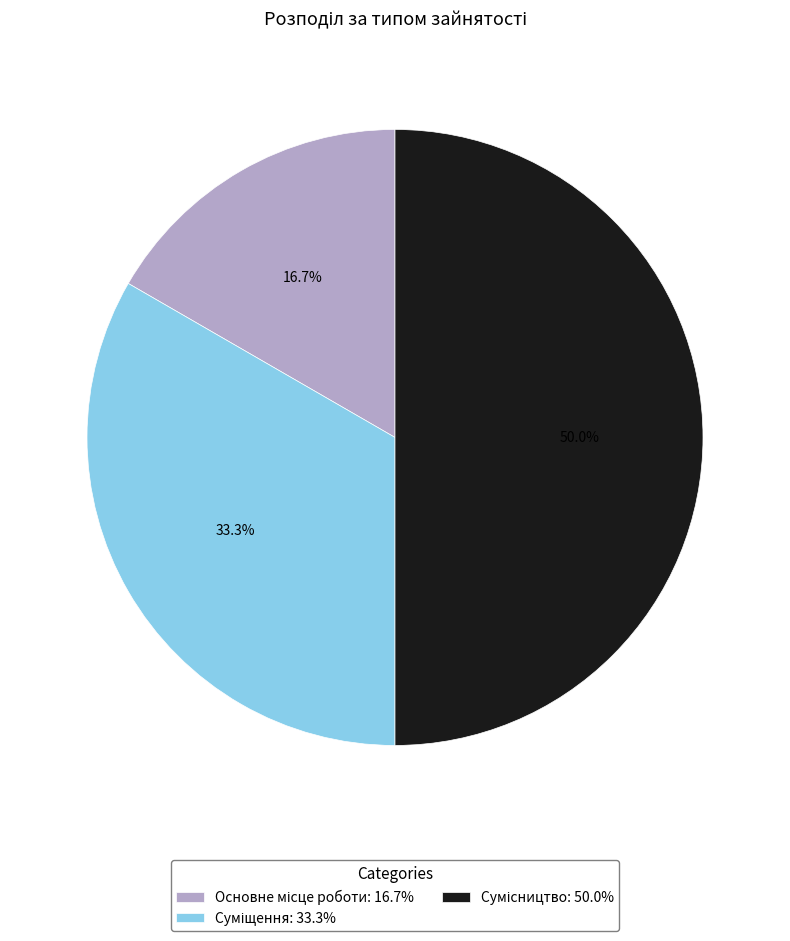

What is the total percentage of Основне місце роботи and Суміщення?

50.0%